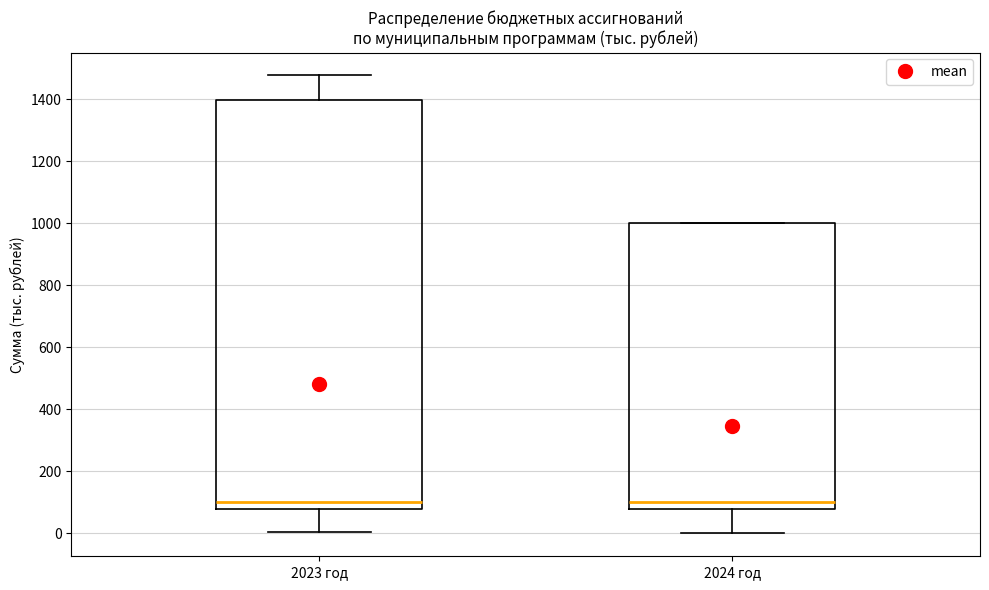

Reading left to right, transcribe this box plot: for each box, give where its median line is, the range the box spans, and where its two whiskers end, as read against the y-axis. The values are not printed on the chart, so give them approximately, as read against the axis.

2023 год: median 100, box 80 to 1400, whiskers 0 to 1480
2024 год: median 100, box 80 to 1000, whiskers 0 to 1000